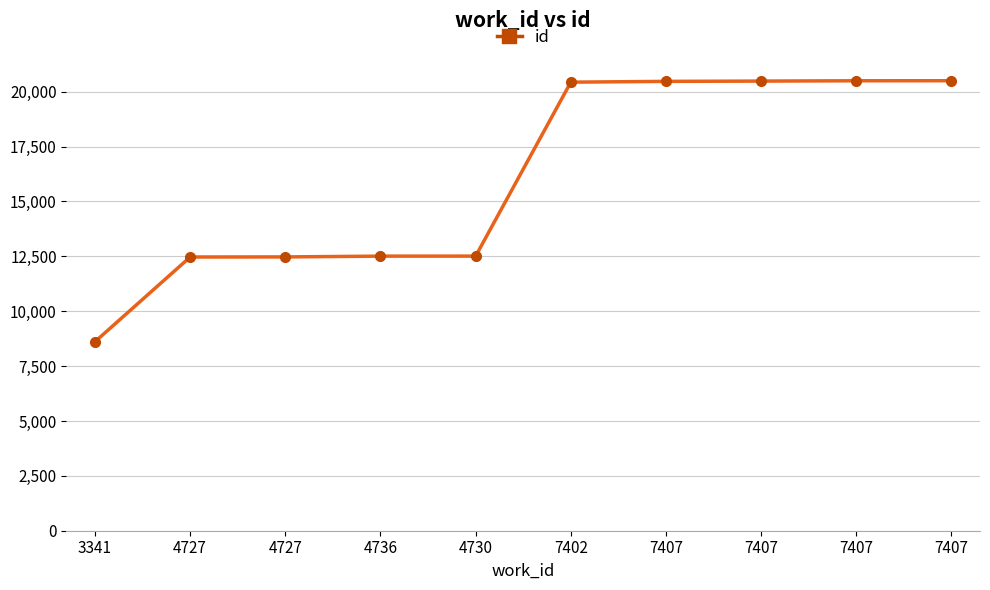

What is the change in value from 3341 to 4727?

+3862